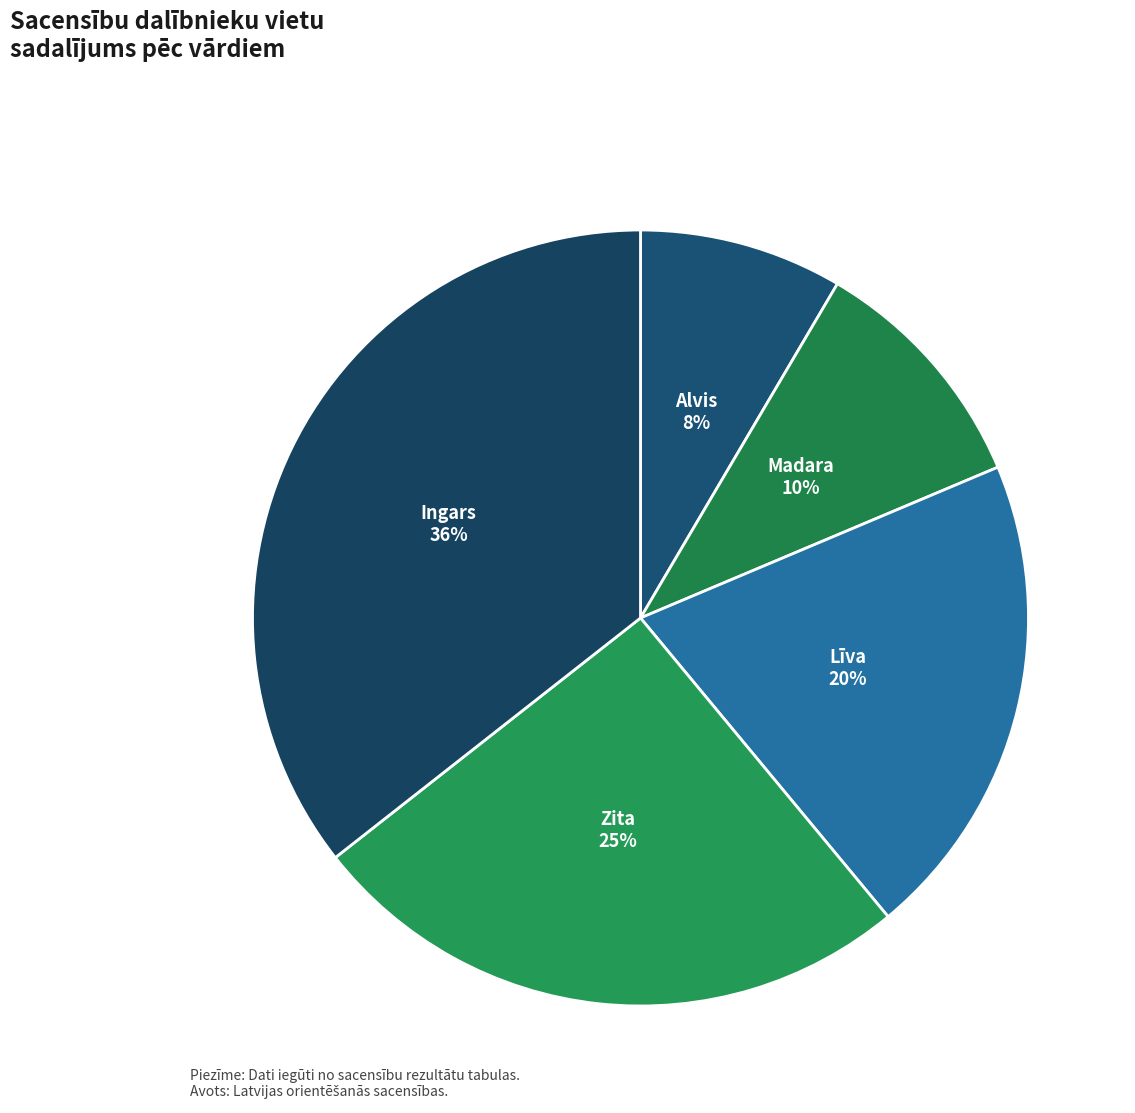

Does Līva represent more than half of the total?

No